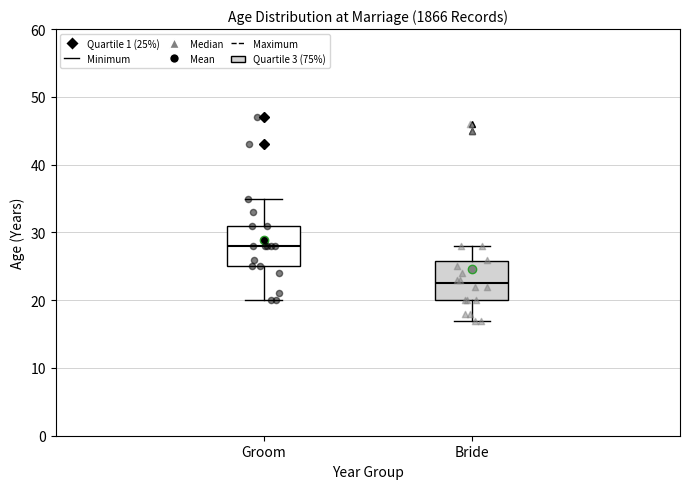

Where is the upper edge of the box for Bride on the y-axis? The values are not printed on the chart, so give them approximately, as read against the axis.

26